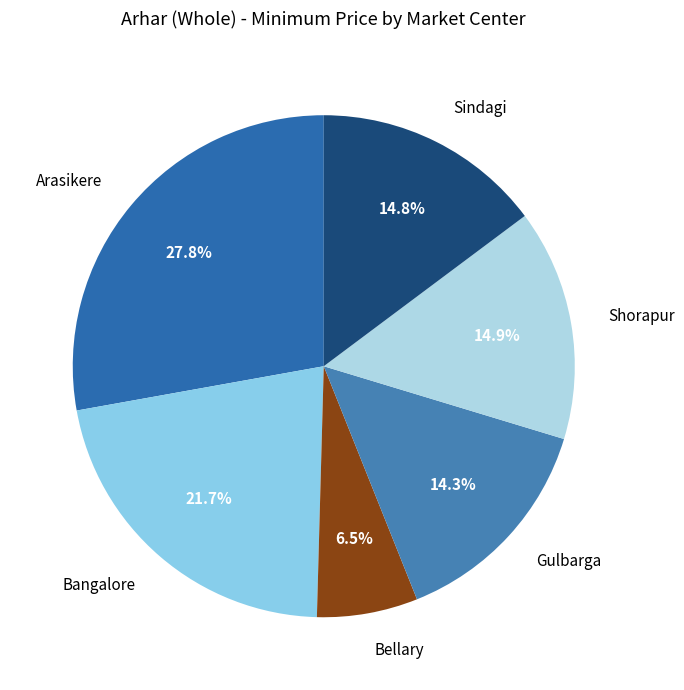

Is it true that Bellary is 19% of the pie?

False